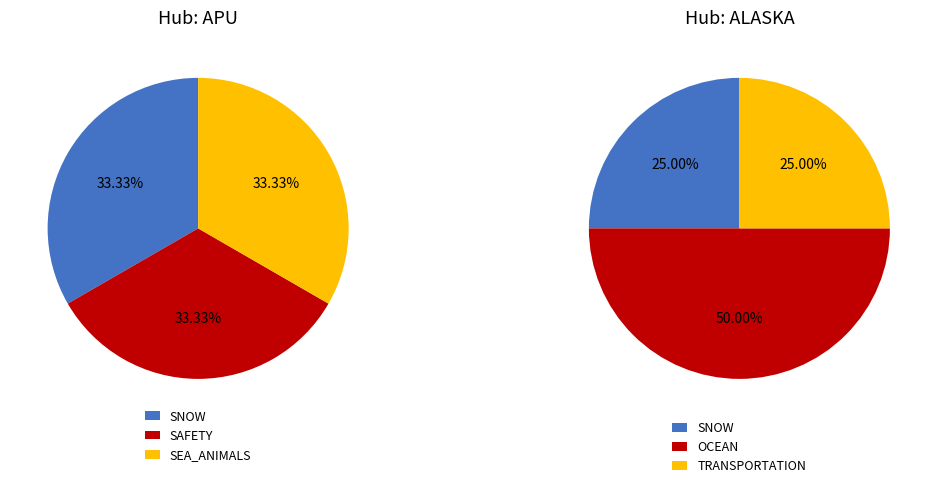

Is there any slice that represents more than half of the pie?

No